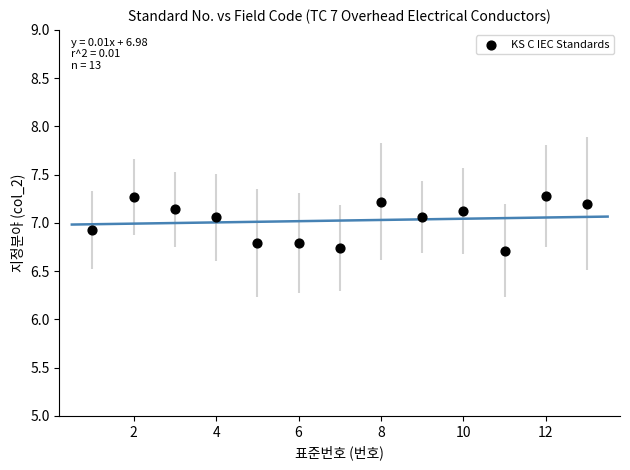

What is the range of Y values (max minus min)?

0.6